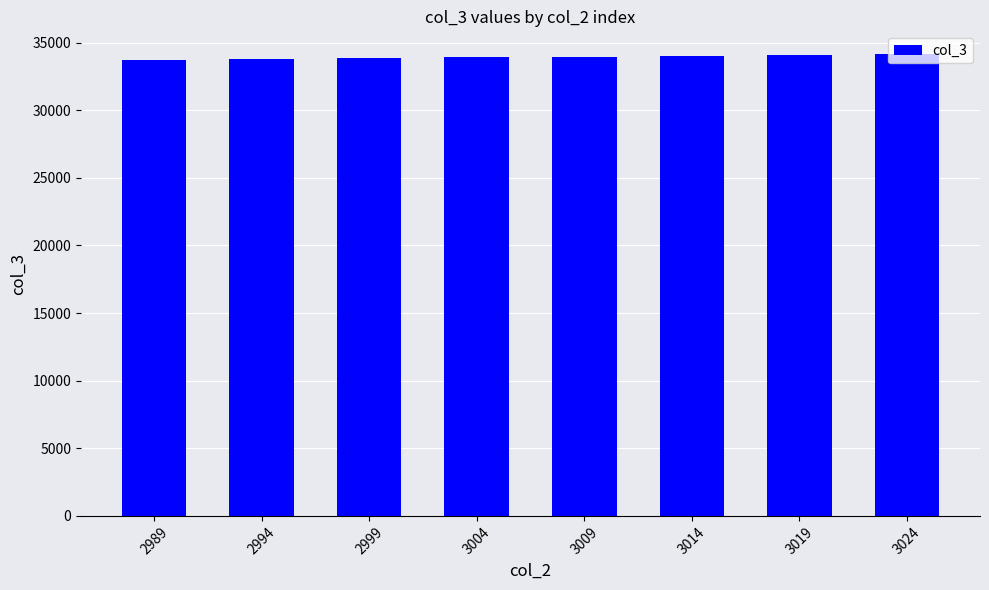

What is the value of the 5th bar from the left?

33951